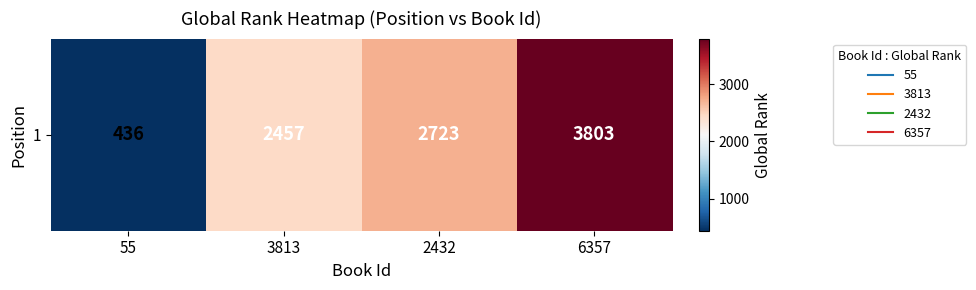

Which category has the lowest value across all series?

55